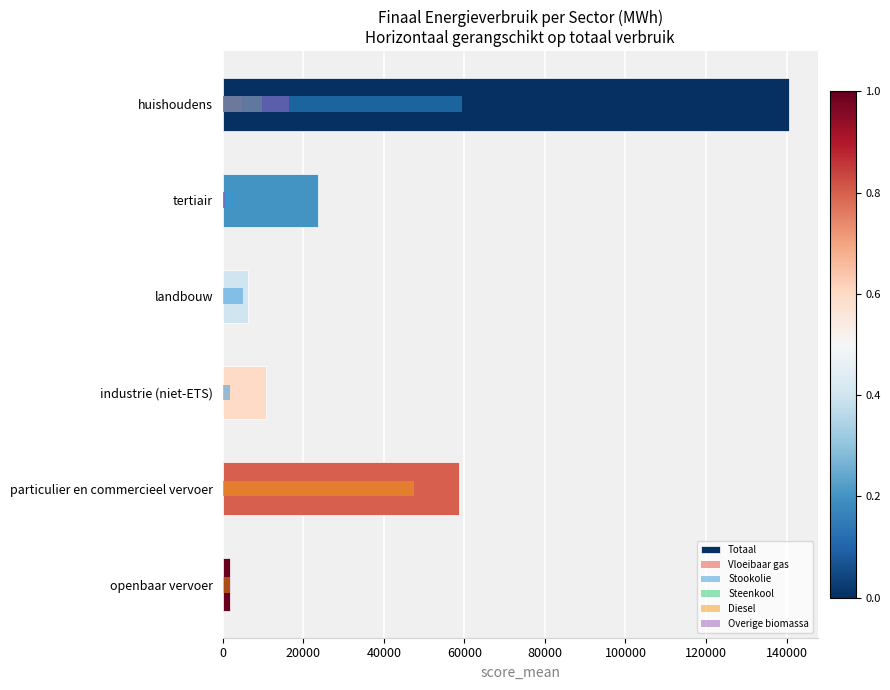

What is the total value across all series at tertiair?

27315.0